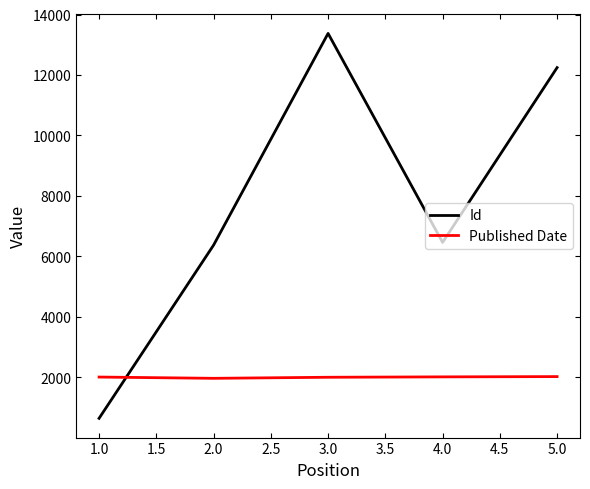

The value of Id at 1.0 is 639. True or false?

True